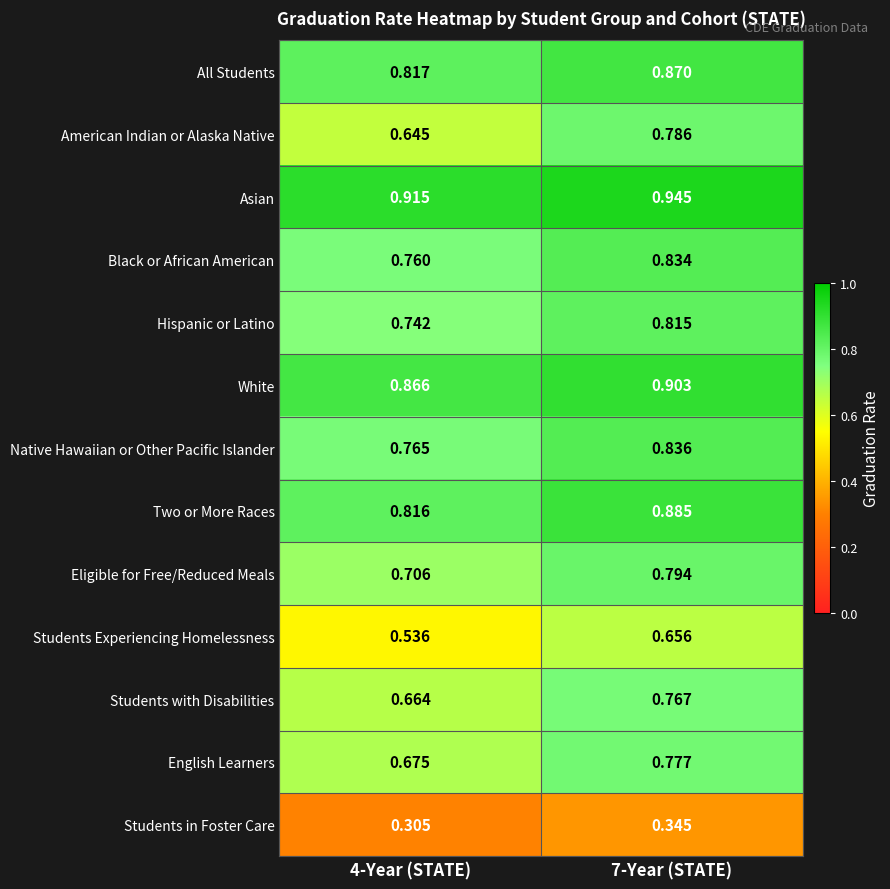

Rank the series by their maximum value, from highest to lowest.

Asian, White, Two or More Races, All Students, Native Hawaiian or Other Pacific Islander, Black or African American, Hispanic or Latino, Eligible for Free/Reduced Meals, American Indian or Alaska Native, English Learners, Students with Disabilities, Students Experiencing Homelessness, Students in Foster Care